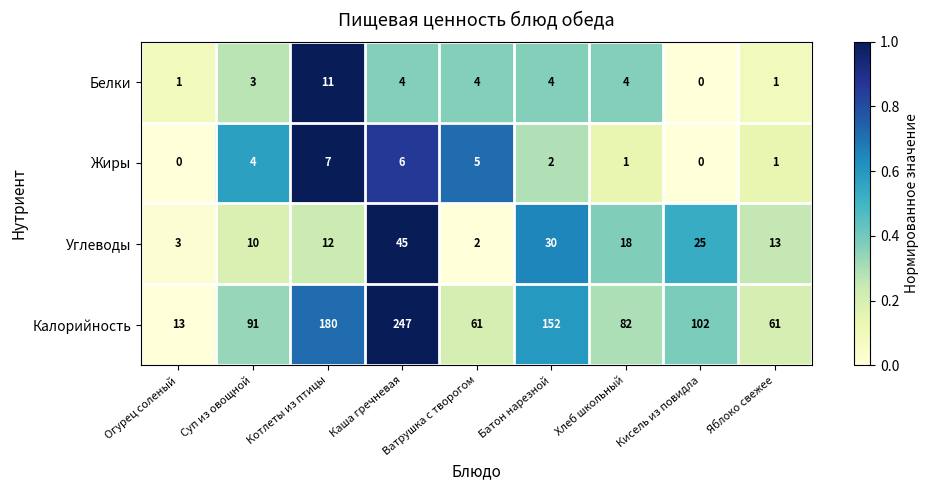

At which label does Углеводы first exceed 13?

Каша гречневая